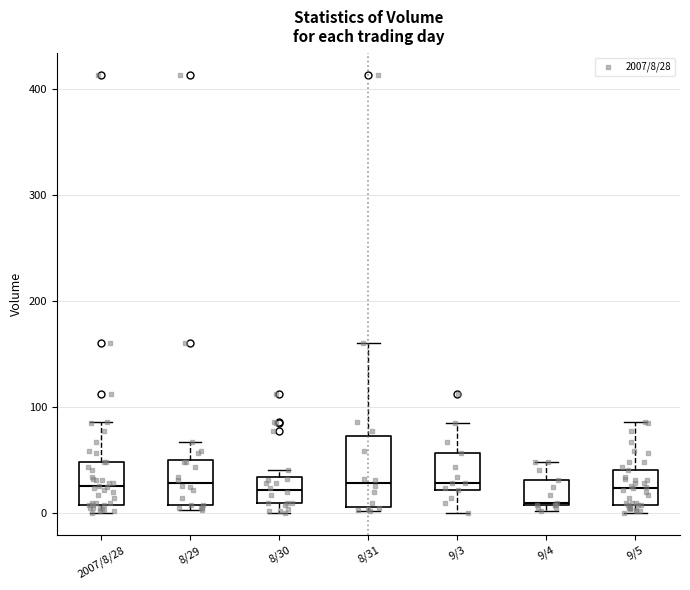

Which box is the tallest, from its lower edge to its upper edge?

8/31